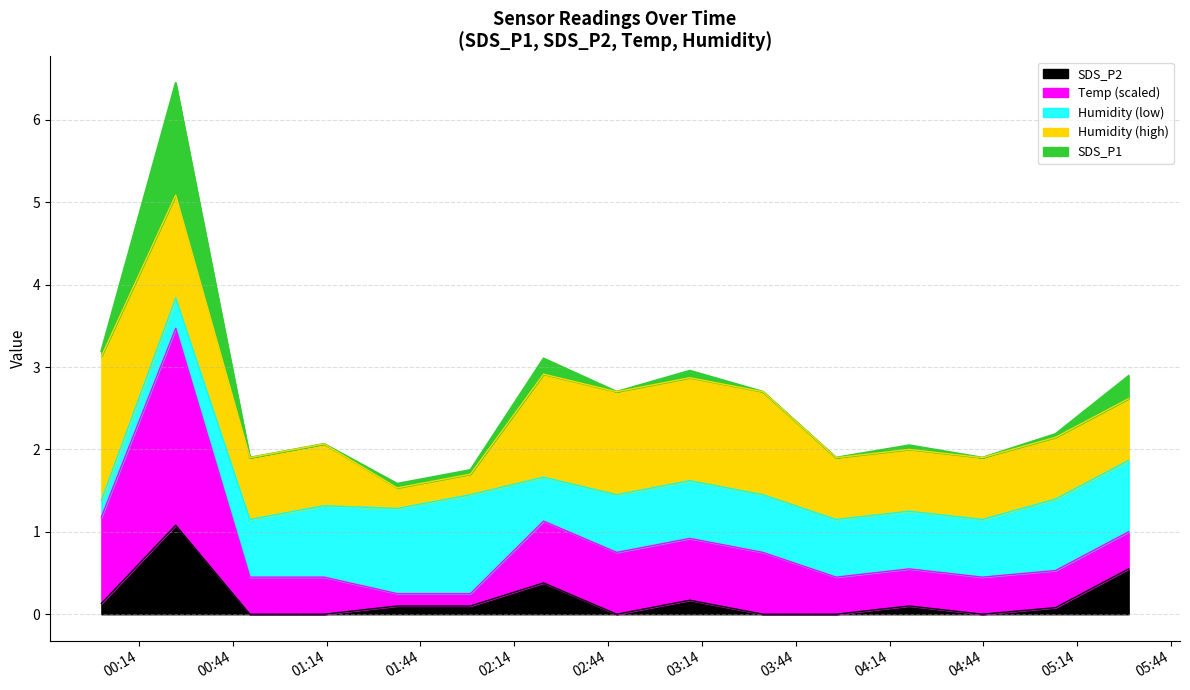

What is the maximum value for SDS_P2?

1.1